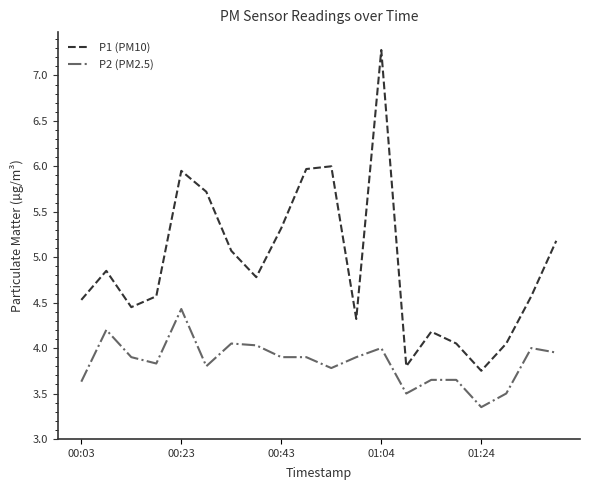

Which series has the largest range (max minus min)?

P1 (PM10)